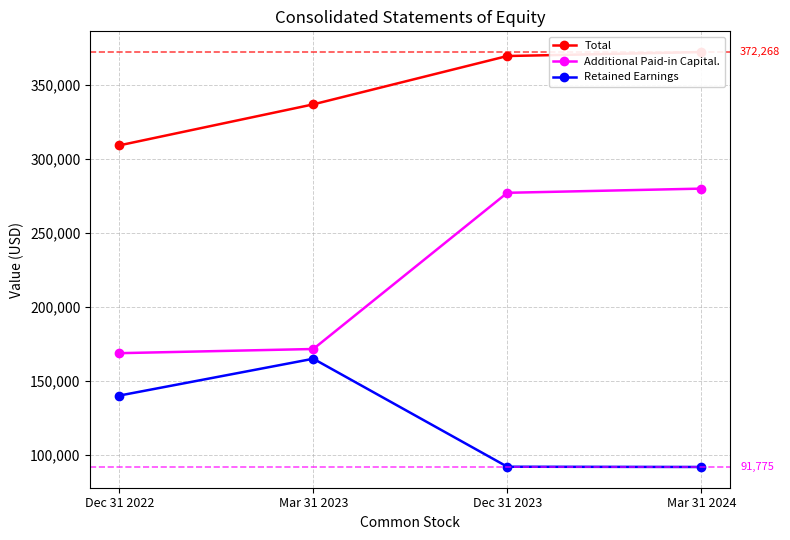

What is the label of the 2nd point from the left?

Mar 31 2023